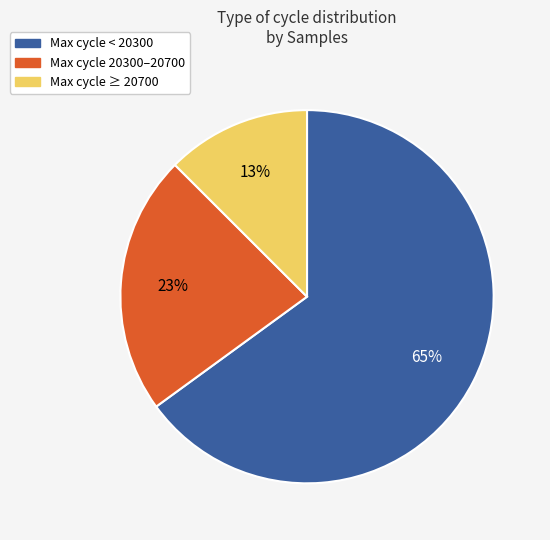

Between Max cycle 20300–20700 and Max cycle ≥ 20700, which is larger?

Max cycle 20300–20700